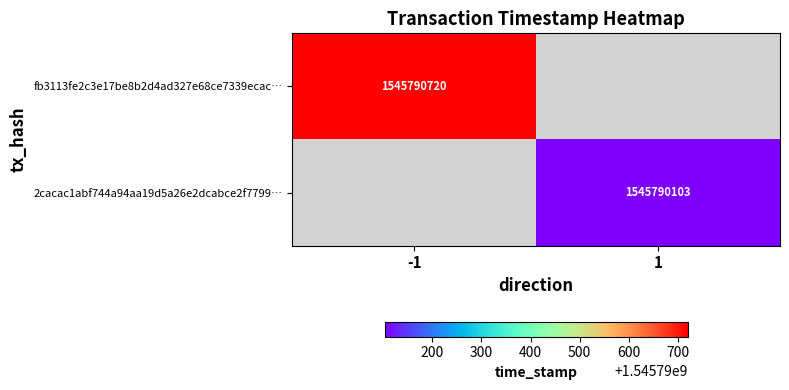

Reading left to right, extract all data points from this chart.

fb3113fe2c3e17be8b2d4ad327e68ce7339ecac: -1	1545790720
2cacac1abf744a94aa19d5a26e2dcabce2f7799: 1	1545790103